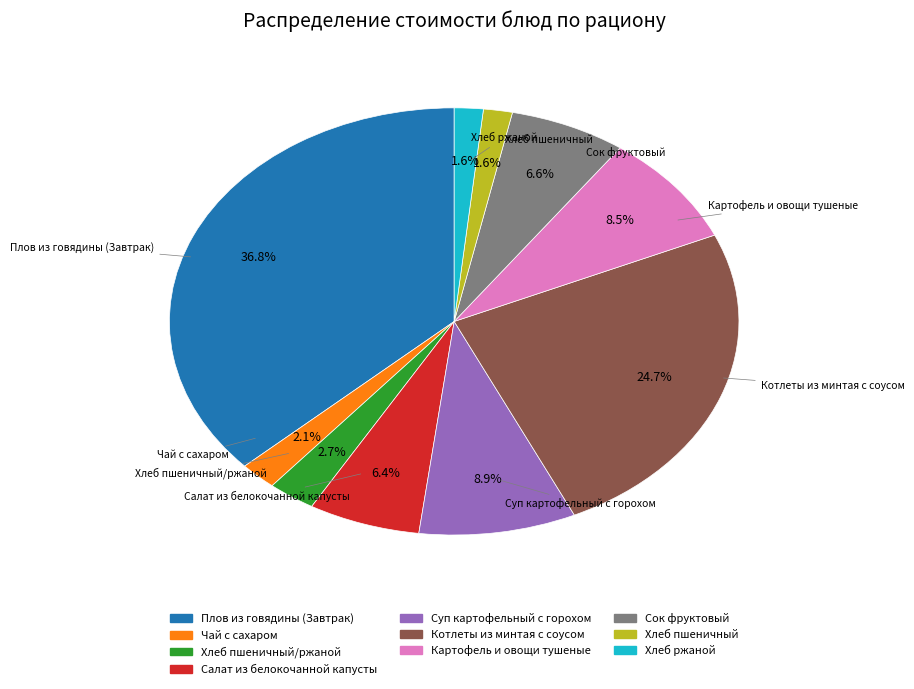

Is there any slice that represents more than half of the pie?

No